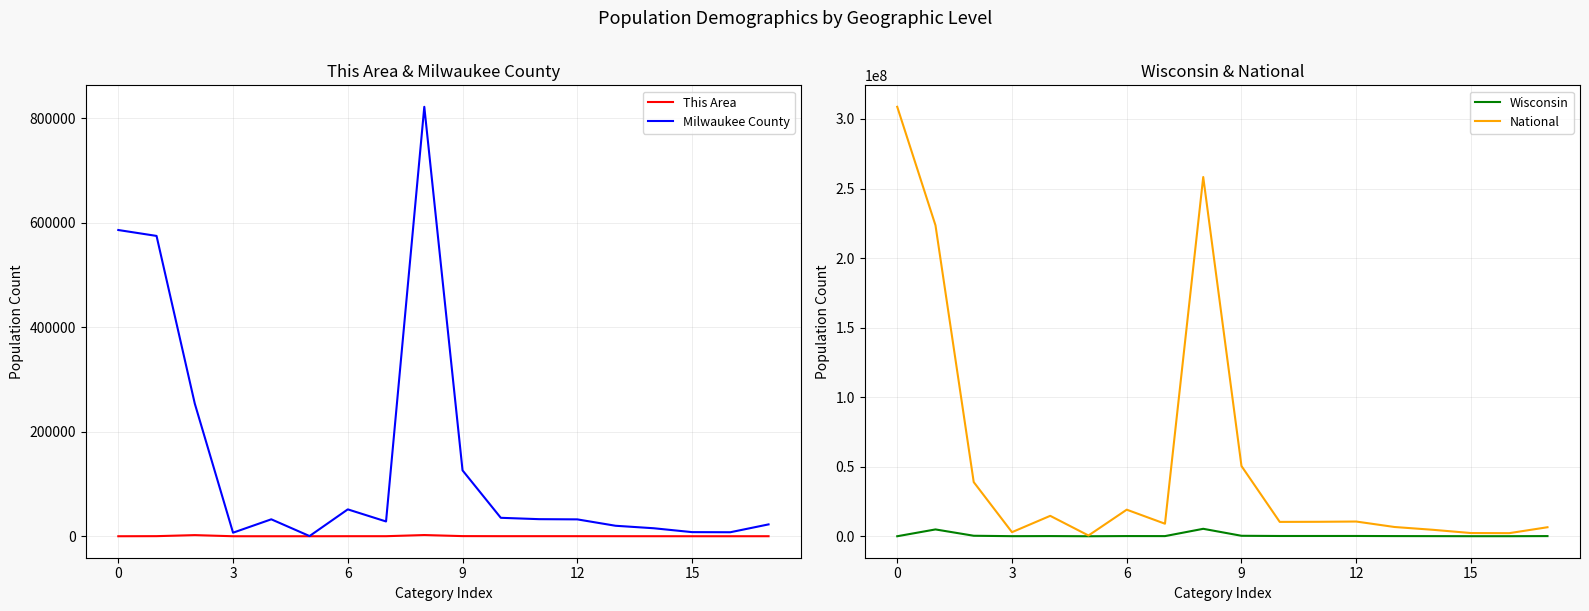

True or false: This Area has more than 2 interior local peaks.

True